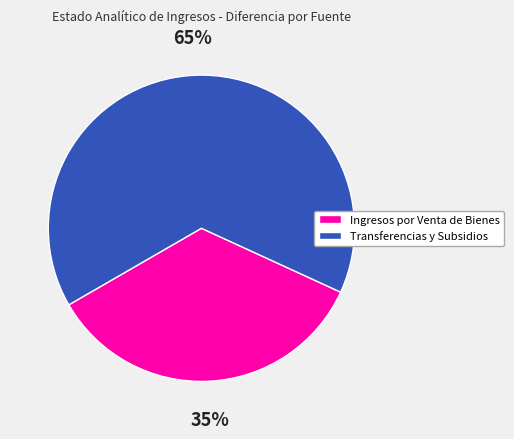

Does any single category account for the majority?

Yes